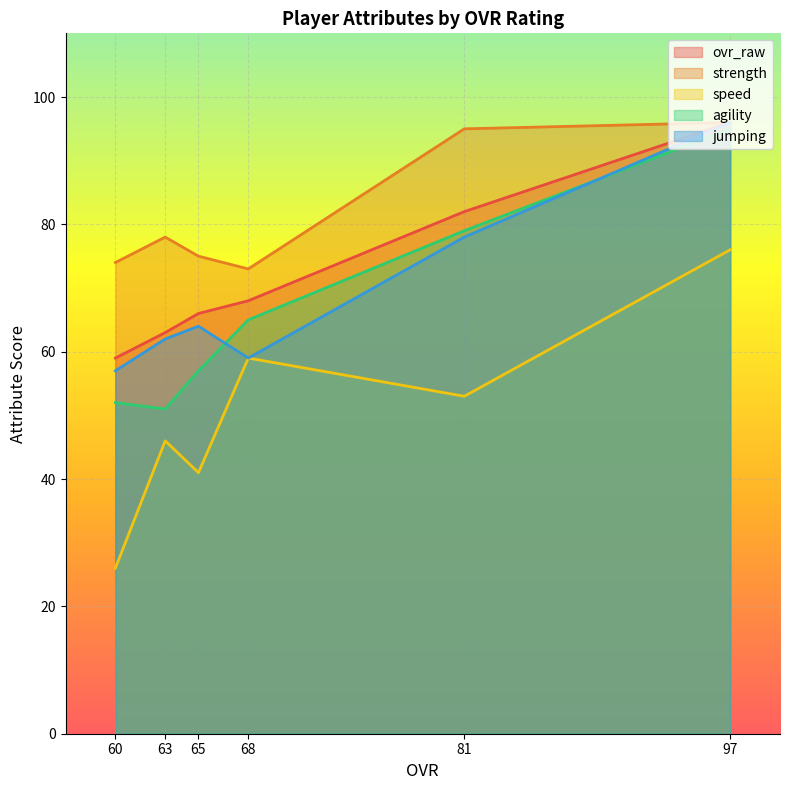

Reading left to right, transcribe all the data shown in this chart.

ovr_raw: 97=96	81=82	68=68	65=66	63=63	60=59
strength: 97=96	81=95	68=73	65=75	63=78	60=74
speed: 97=76	81=53	68=59	65=41	63=46	60=26
agility: 97=95	81=79	68=65	65=57	63=51	60=52
jumping: 97=96	81=78	68=59	65=64	63=62	60=57